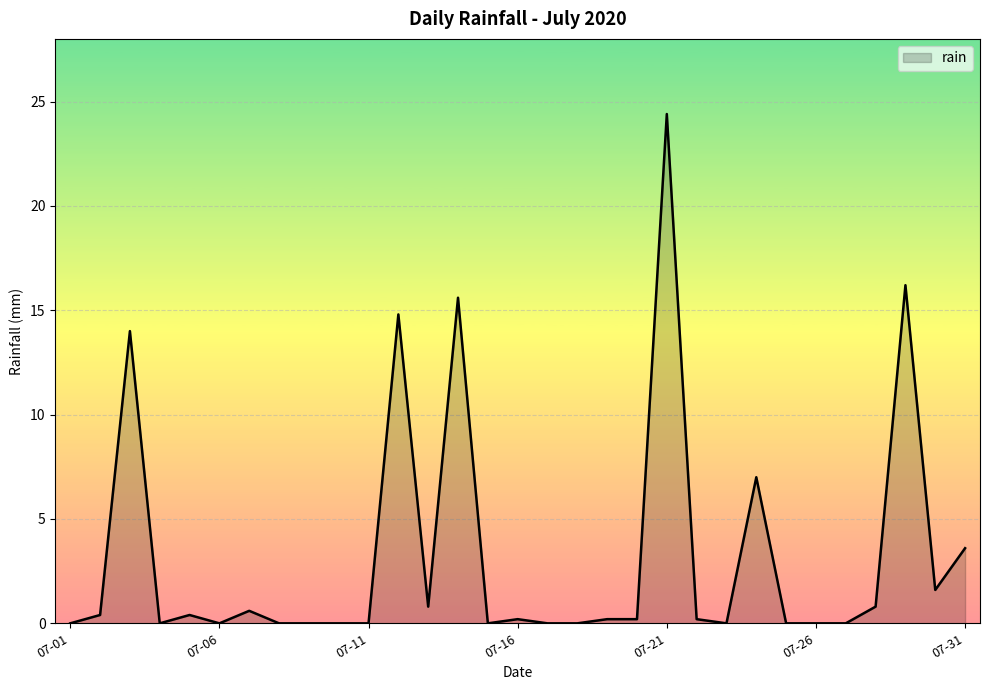

Does the chart have visible grid lines?

Yes